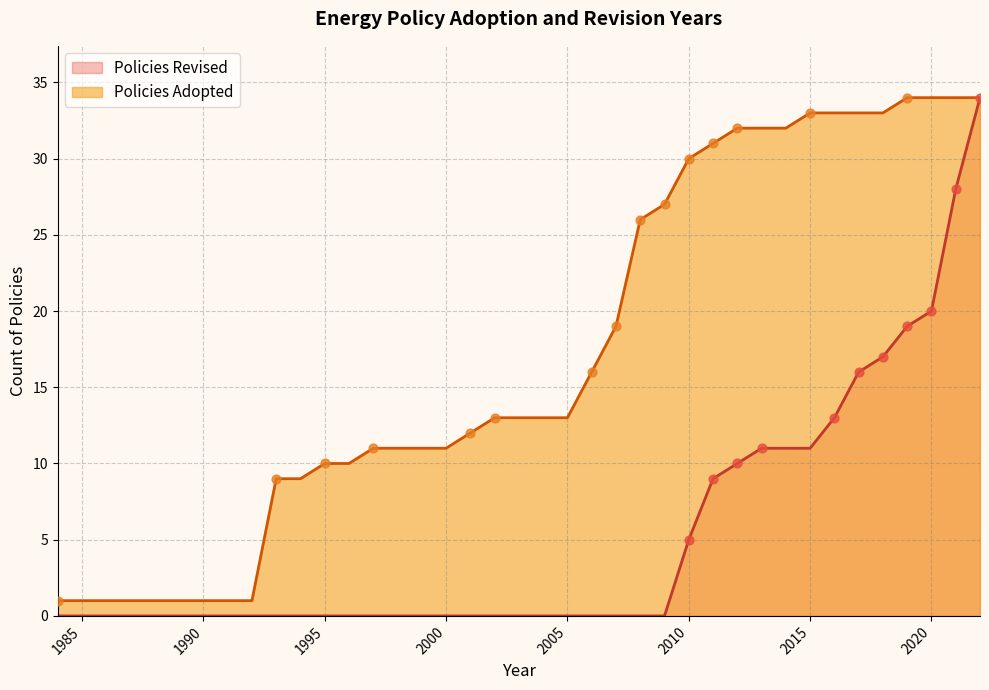

Which series contains the highest Y value?

Policies Revised